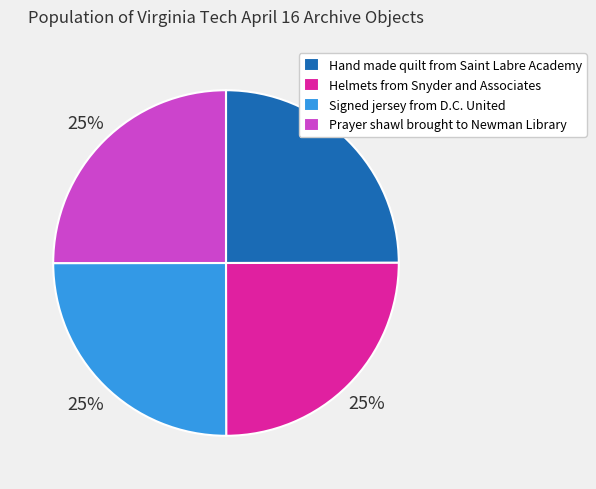

Is Helmets from Snyder and Associates the majority of the pie?

No